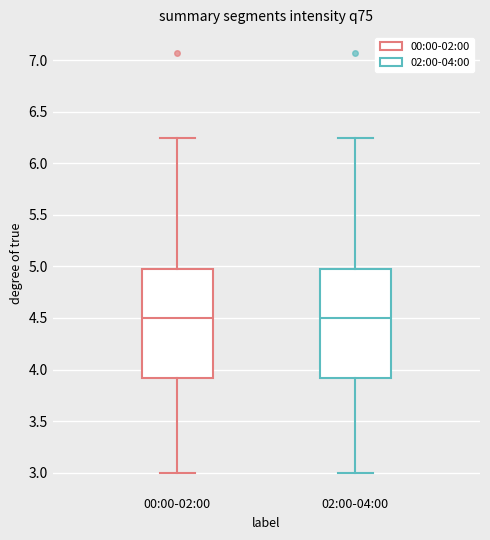

Reading left to right, read every box against the y-axis: the position of its median line, the range the box covers, and the ends of its whiskers. The values are not printed on the chart, so give them approximately, as read against the axis.

00:00-02:00: median 4.50, box 3.90 to 5.00, whiskers 3.00 to 6.25
02:00-04:00: median 4.50, box 3.90 to 5.00, whiskers 3.00 to 6.25